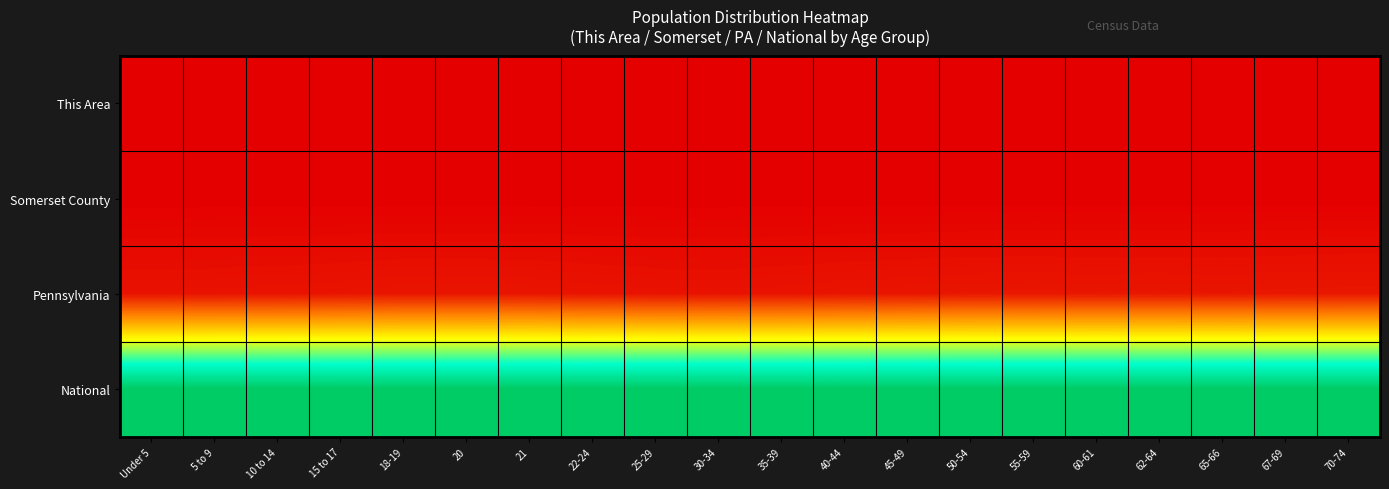

Reading right to left, transcribe all the data shown in this chart.

This Area: 70-74=0.0	67-69=0.0	65-66=0.0	62-64=0.0	60-61=0.0	55-59=0.0	50-54=0.0	45-49=0.0	40-44=0.0	35-39=0.0	30-34=0.0	25-29=0.0	22-24=0.0	21=0.0	20=0.0	18-19=0.0	15 to 17=0.0	10 to 14=0.0	5 to 9=0.0	Under 5=0.0
Somerset County: 70-74=0.0	67-69=0.0	65-66=0.0	62-64=0.0	60-61=0.0	55-59=0.0	50-54=0.0	45-49=0.0	40-44=0.0	35-39=0.0	30-34=0.0	25-29=0.0	22-24=0.0	21=0.0	20=0.0	18-19=0.0	15 to 17=0.0	10 to 14=0.0	5 to 9=0.0	Under 5=0.0
Pennsylvania: 70-74=0.0	67-69=0.0	65-66=0.0	62-64=0.0	60-61=0.0	55-59=0.0	50-54=0.0	45-49=0.0	40-44=0.0	35-39=0.0	30-34=0.0	25-29=0.0	22-24=0.0	21=0.0	20=0.0	18-19=0.0	15 to 17=0.0	10 to 14=0.0	5 to 9=0.0	Under 5=0.0
National: 70-74=1.0	67-69=1.0	65-66=1.0	62-64=1.0	60-61=1.0	55-59=1.0	50-54=1.0	45-49=1.0	40-44=1.0	35-39=1.0	30-34=1.0	25-29=1.0	22-24=1.0	21=1.0	20=1.0	18-19=1.0	15 to 17=1.0	10 to 14=1.0	5 to 9=1.0	Under 5=1.0